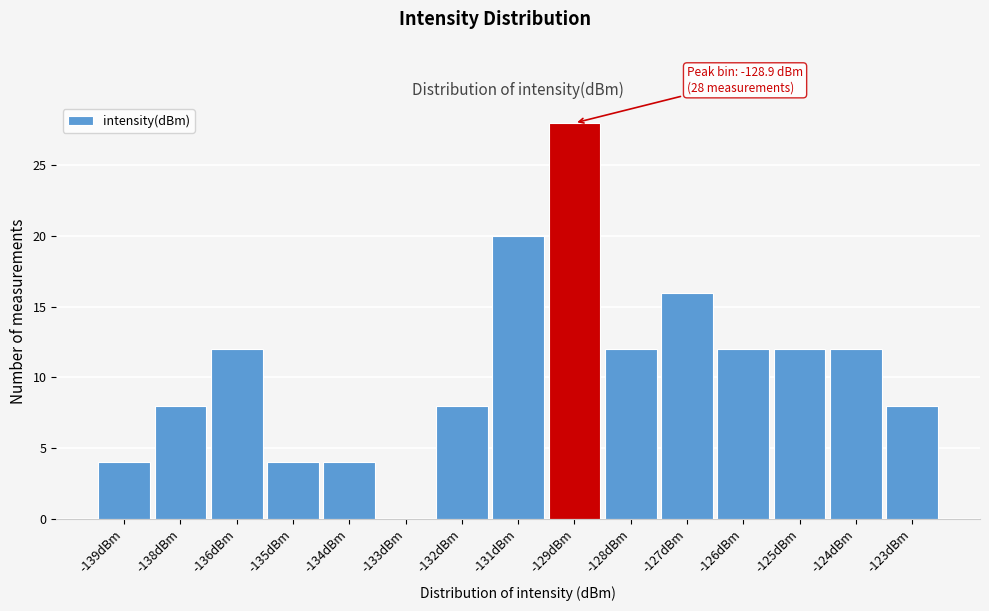

Reading right to left, extract all data points from this chart.

-123dBm=8	-124dBm=12	-125dBm=12	-126dBm=12	-127dBm=16	-128dBm=12	-129dBm=28	-131dBm=20	-132dBm=8	-133dBm=0	-134dBm=4	-135dBm=4	-136dBm=12	-138dBm=8	-139dBm=4